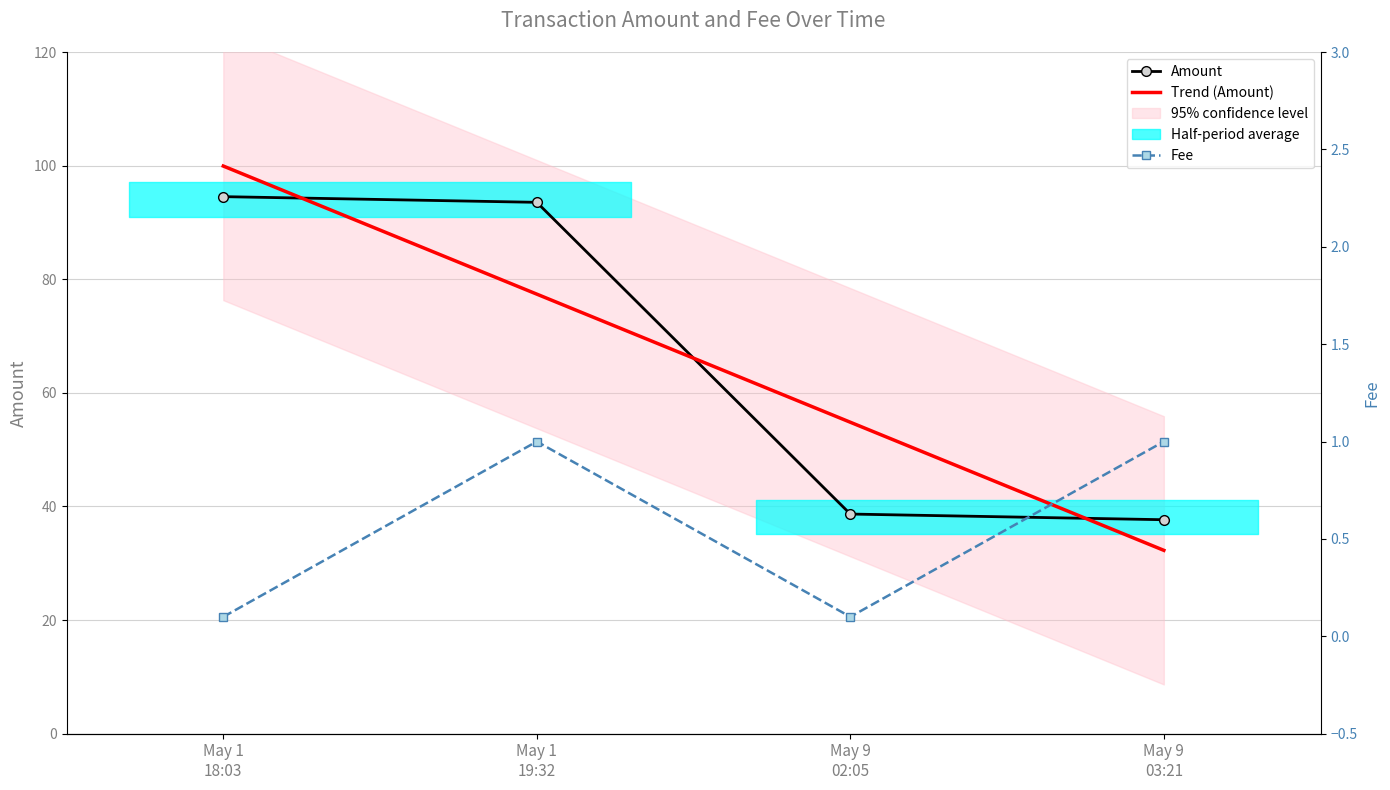

Is this an area chart (filled region under the line)?

No